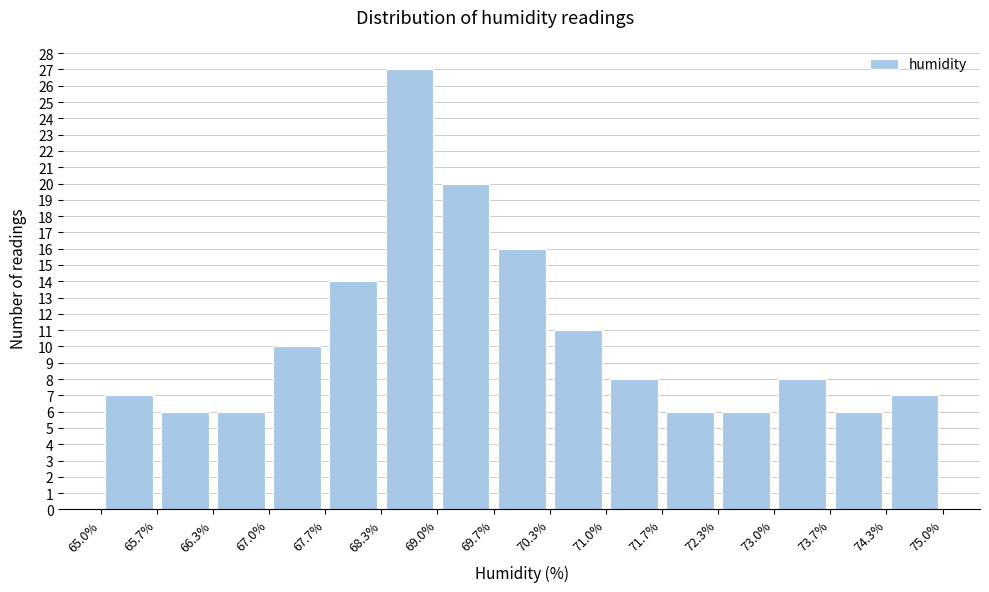

Over which range of the x-axis is the bar tallest?

68.3% to 69.0%